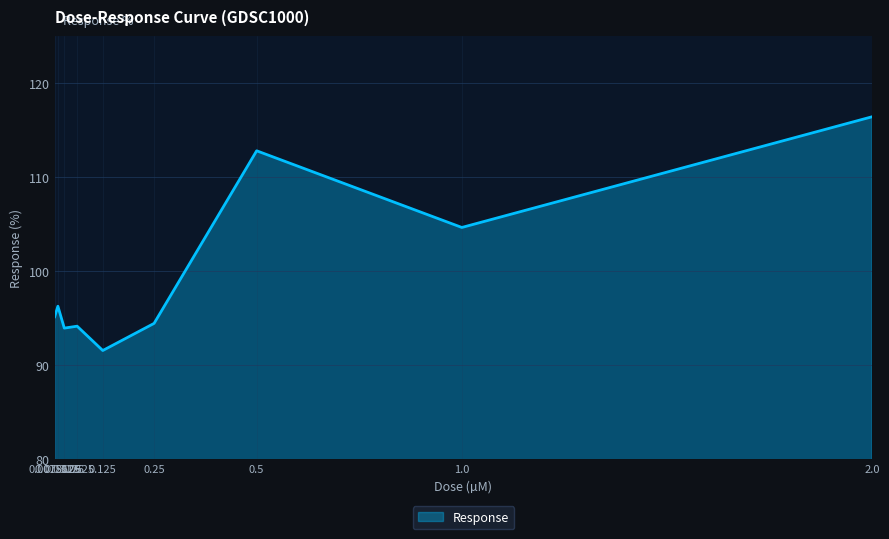

Reading left to right, extract all data points from this chart.

95.1	96.3	93.9	94.1	91.5	94.4	112.8	104.6	116.4